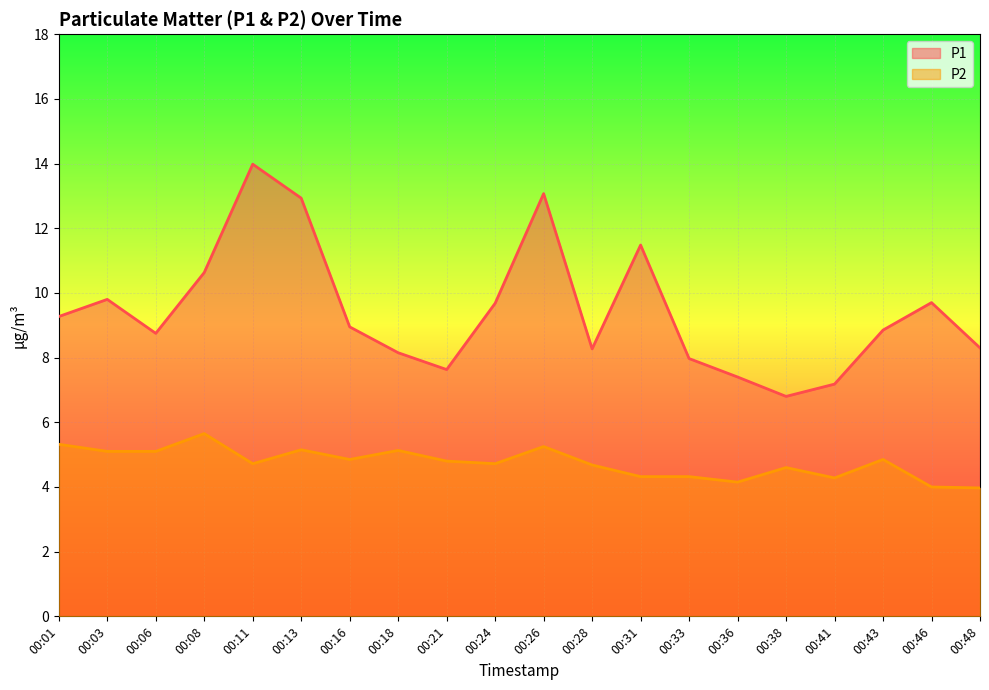

Is it true that P1 equals 19.9 at 00:31?

False